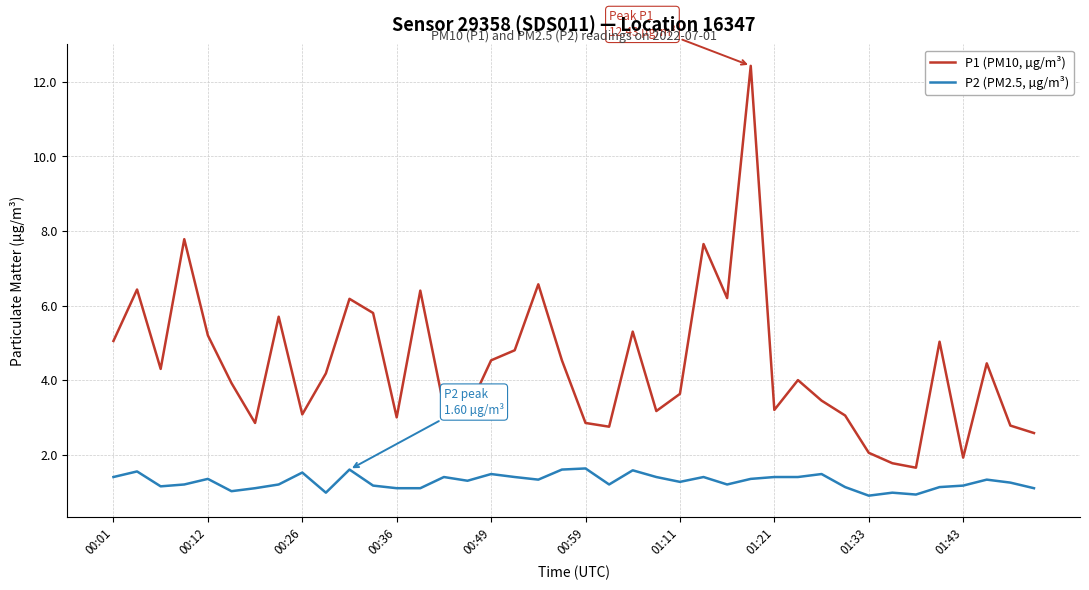

What is the maximum value shown in the chart?

12.4